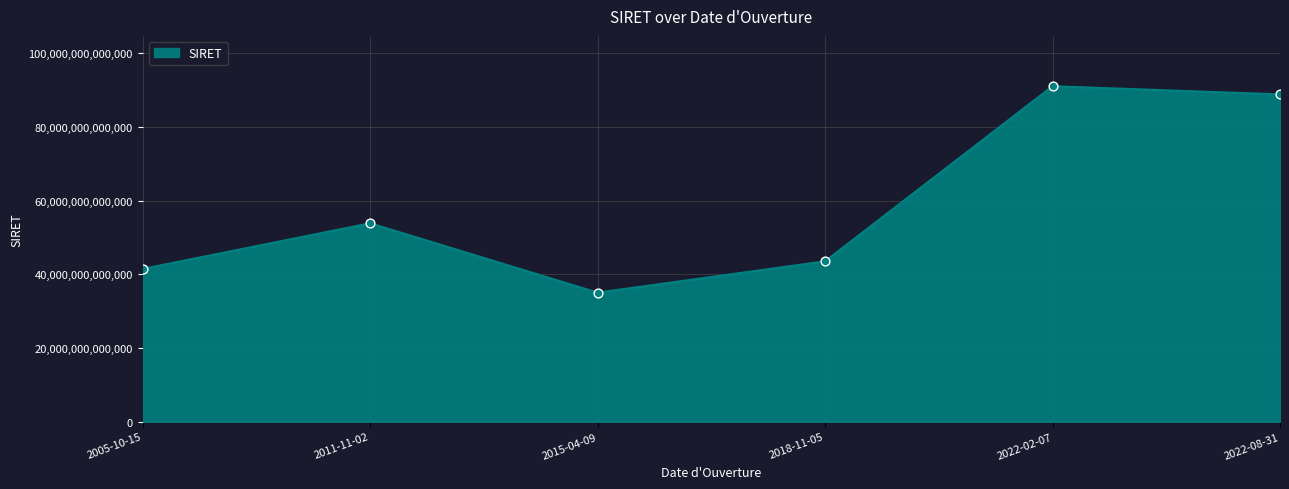

What is the change in value from 2011-11-02 to 2015-04-09?

-18827571999975